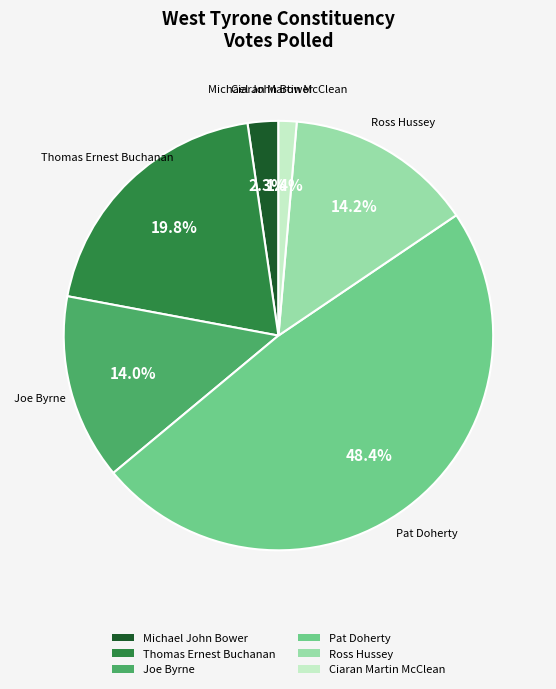

Count the number of slices in the pie.

6